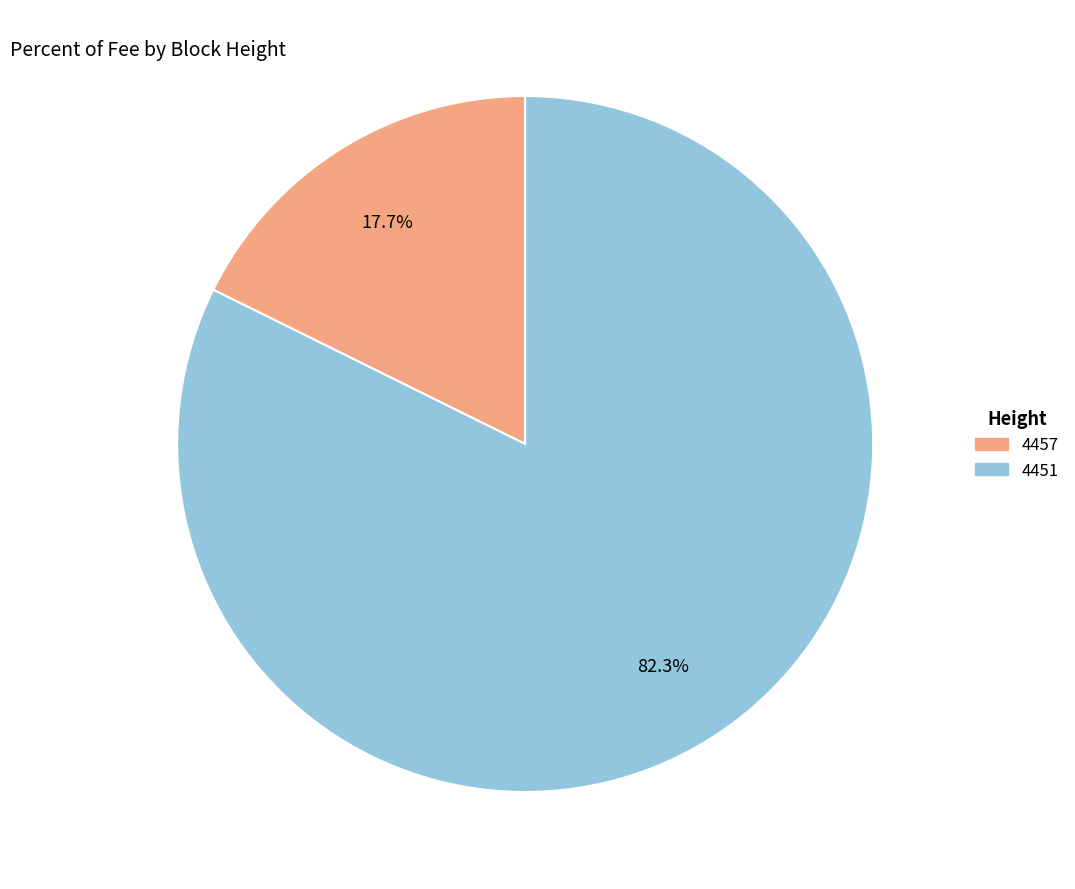

Is 4457 the majority of the pie?

No